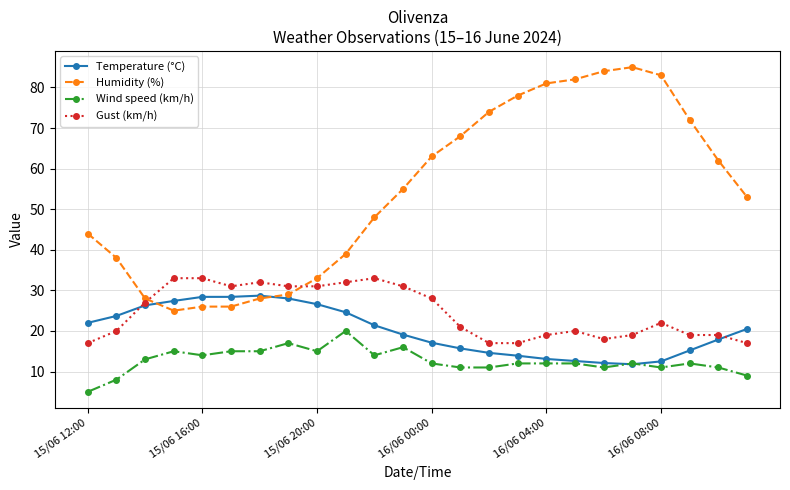

What is the maximum value for Temperature (°C)?

28.7